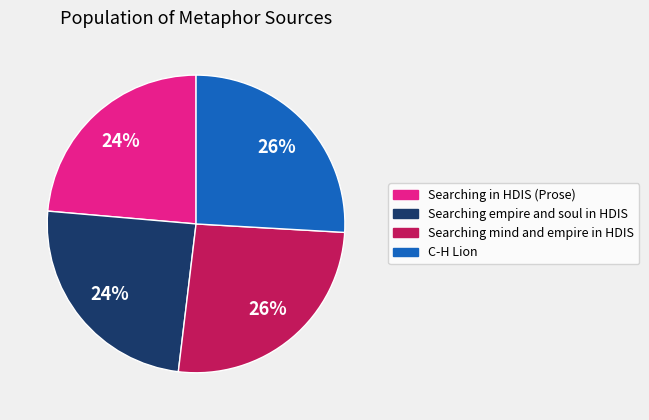

To the nearest percent, what is the combined percentage of Searching mind and empire in HDIS and Searching empire and soul in HDIS?

50%